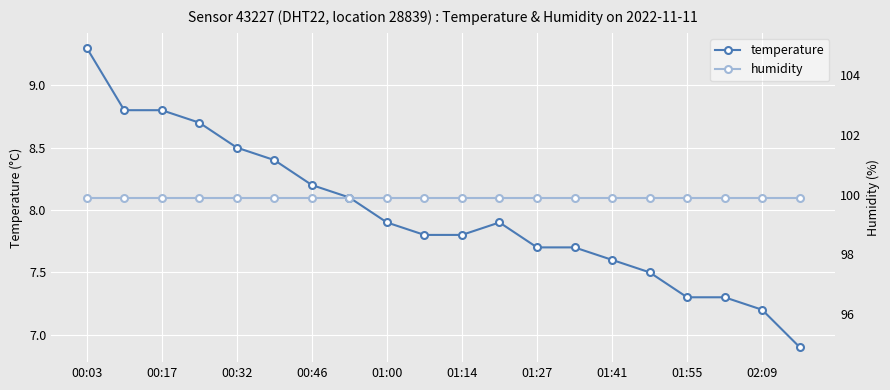

True or false: temperature and humidity cross at least once.

False